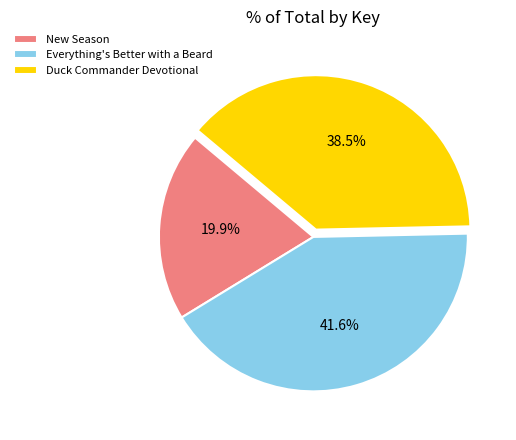

How many slices are in this pie chart?

3